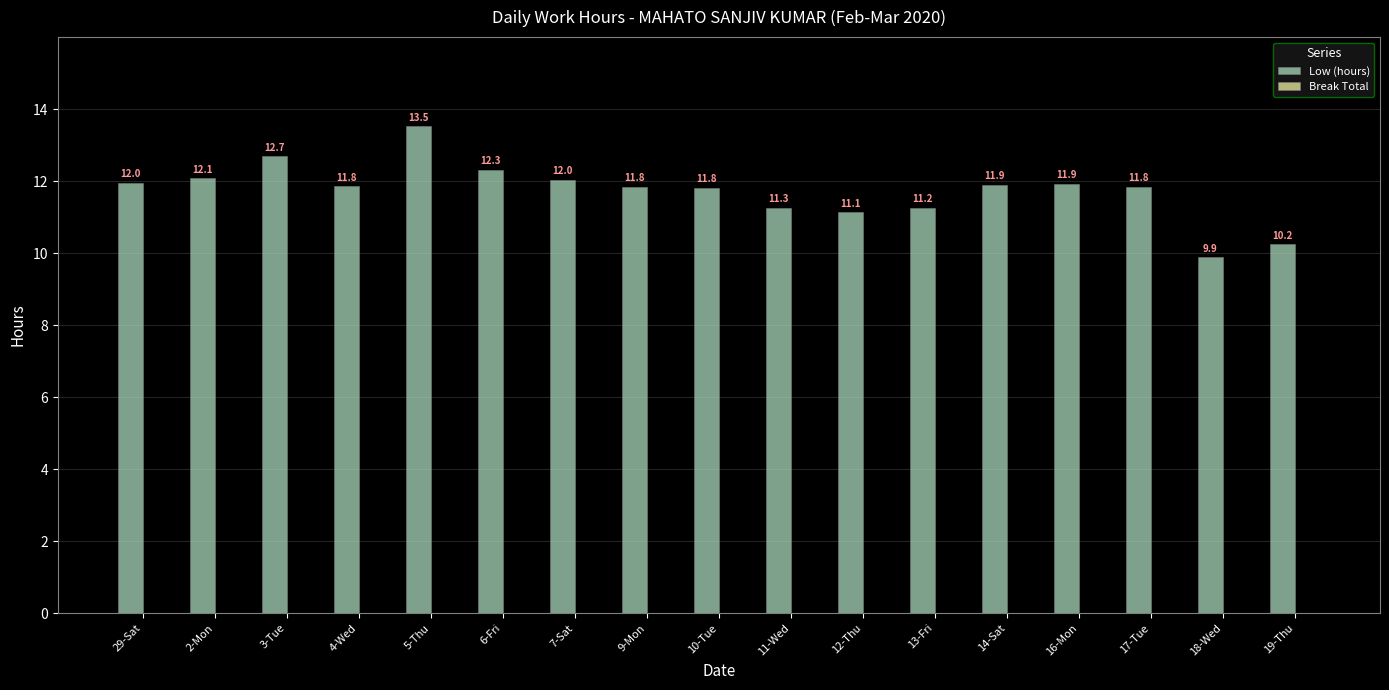

What is the ratio of the value at 4-Wed to the value at 12-Thu?

1.1